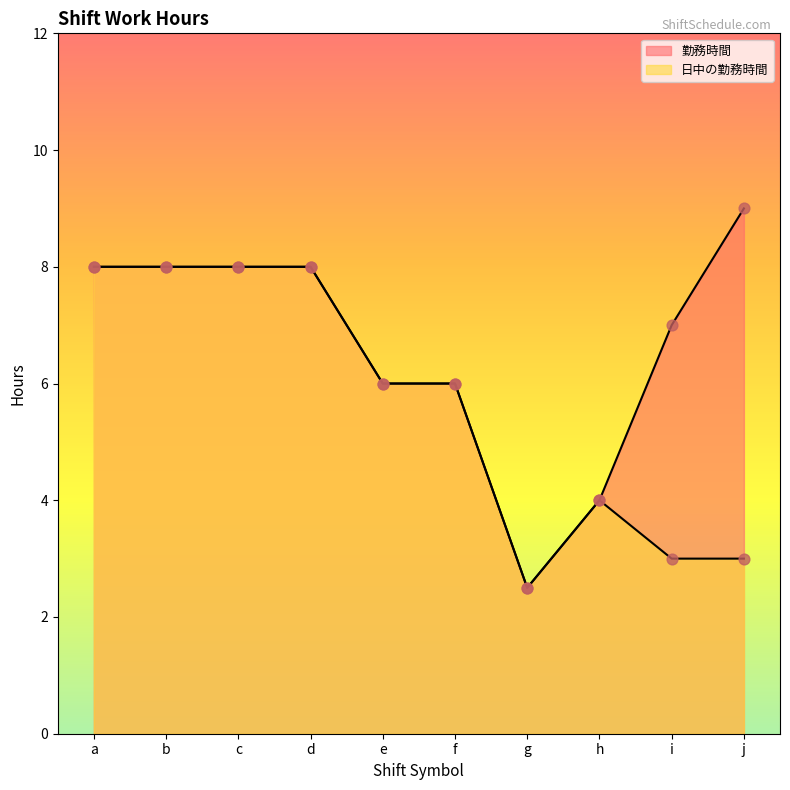

What are all the series names shown in the legend?

勤務時間, 日中の勤務時間